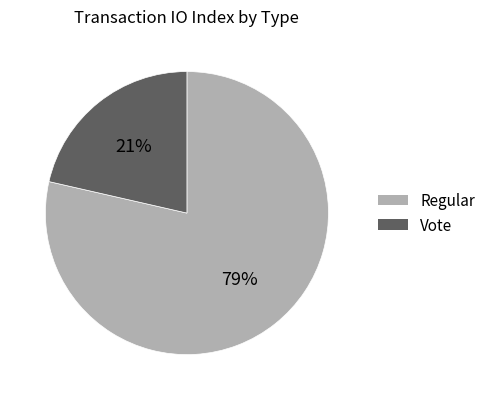

Is there a majority slice in this chart?

Yes